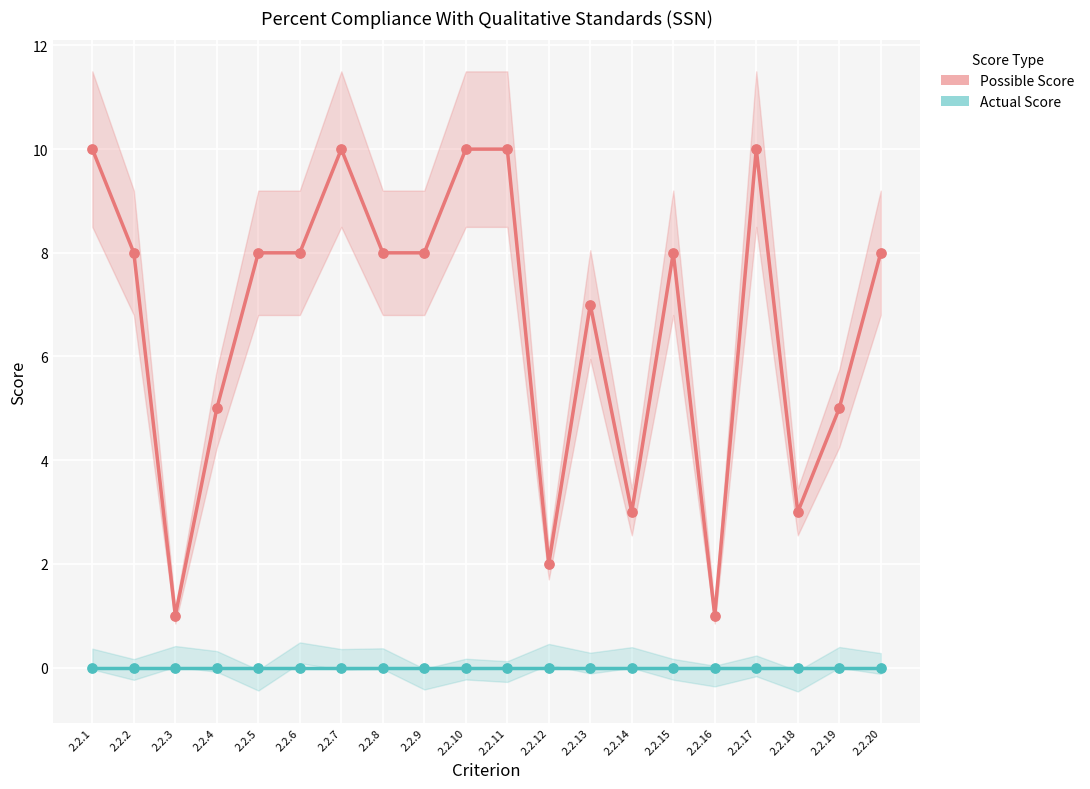

At how many categories does at least one series exceed 7?

12